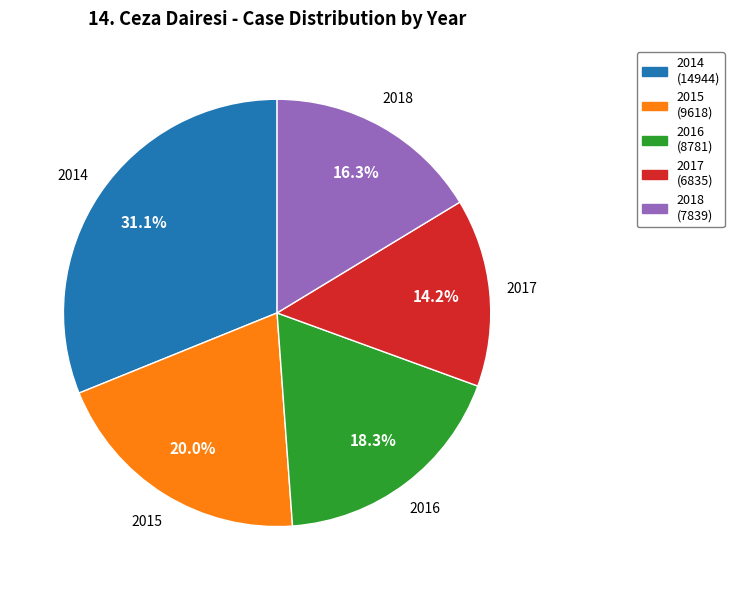

The 2014 slice represents 17% of the pie. True or false?

False